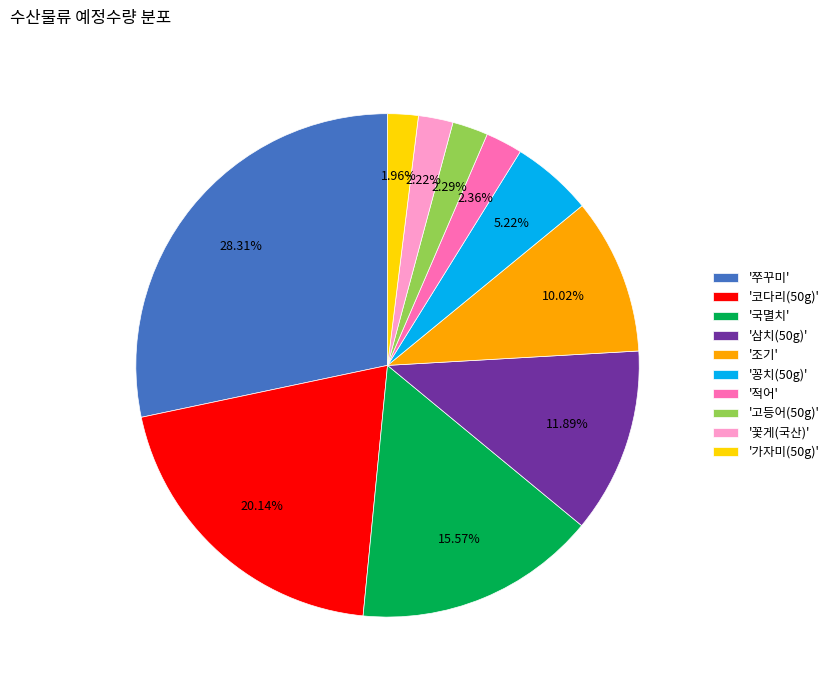

Combined, do '쭈꾸미' and '조기' account for over 50%?

No